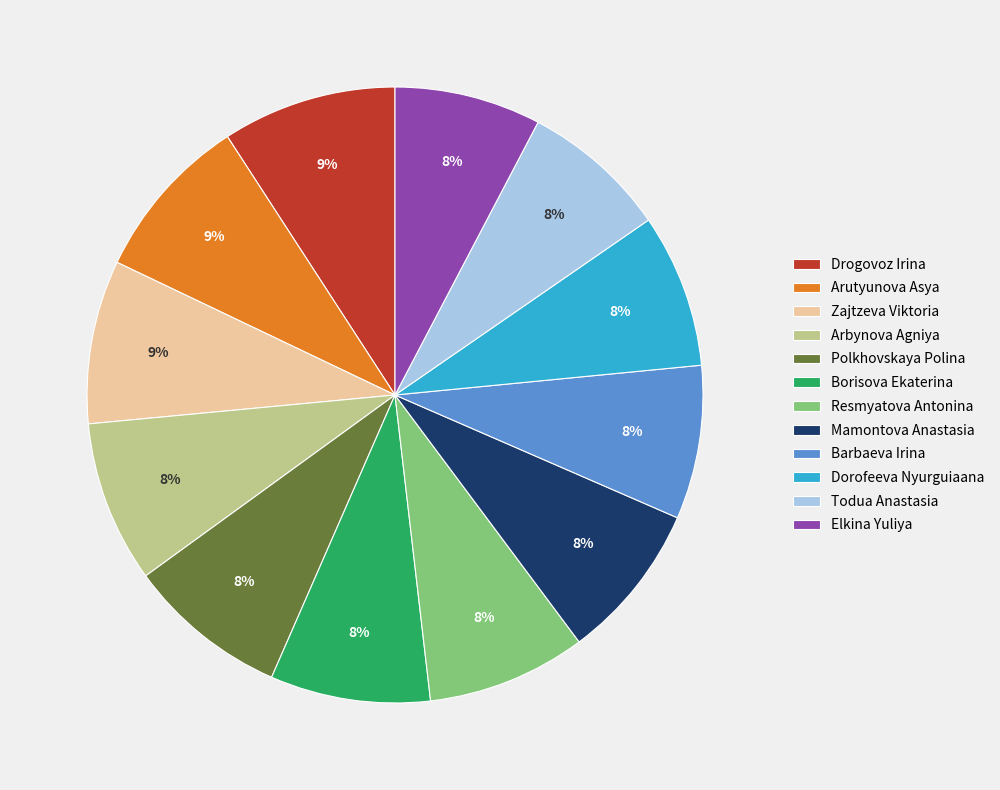

Between Drogovoz Irina and Arbynova Agniya, which is larger?

Drogovoz Irina